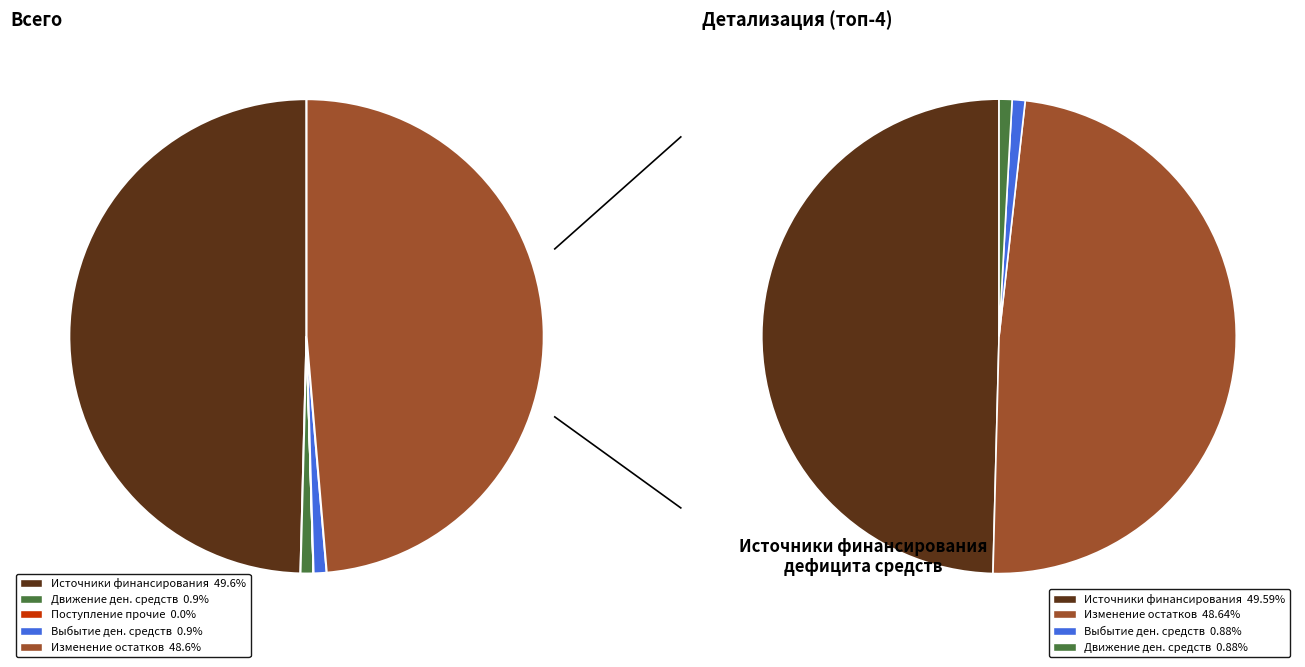

Approximately how many times larger is the value at Источники финансирования дефицита compared to Изменение остатков средств?

1.0